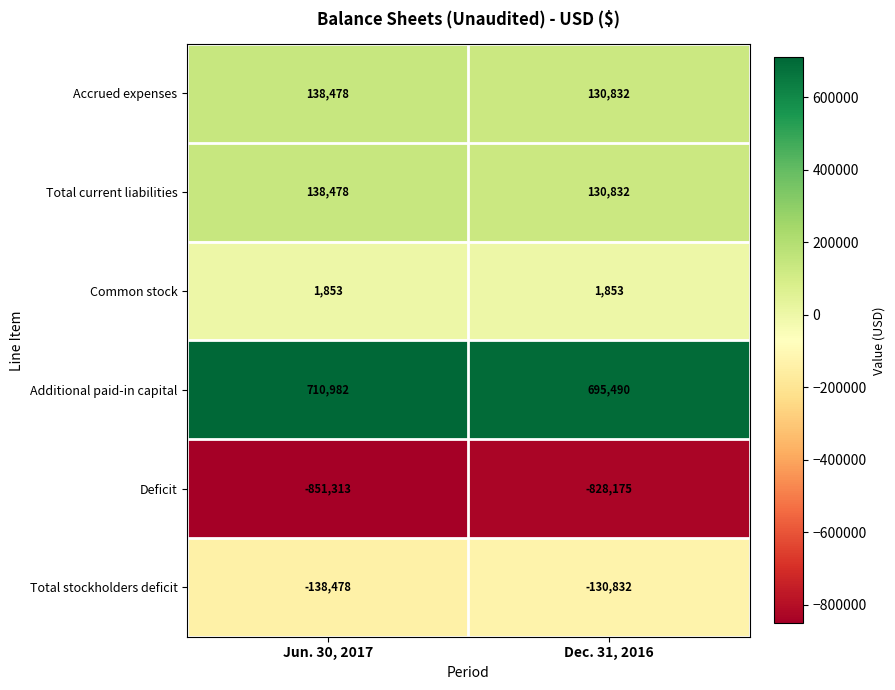

What is the difference between the maximum and minimum values in the Total current liabilities series?

7646